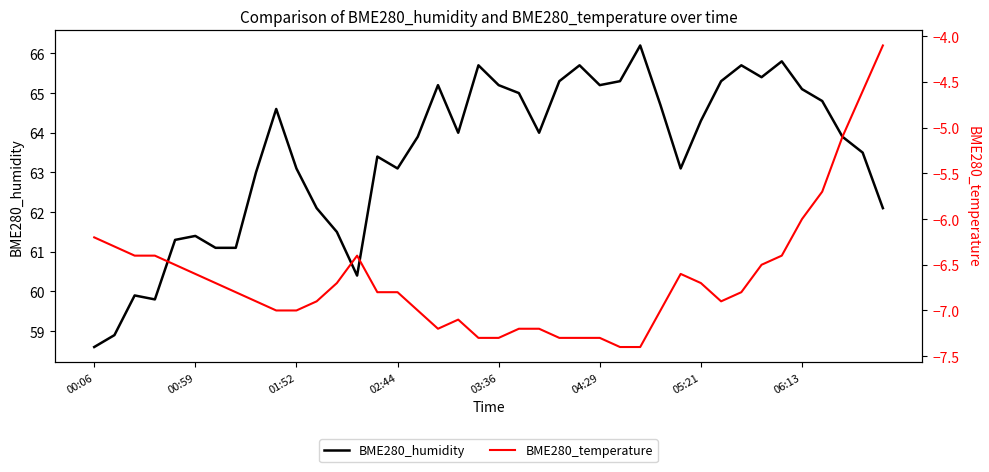

What position from the left is 18?

19